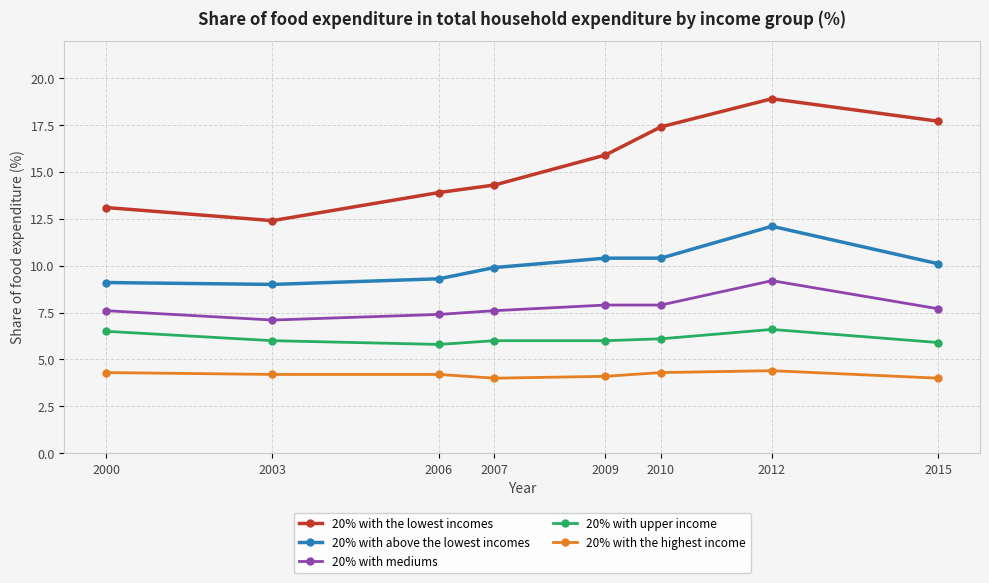

True or false: 20% with above the lowest incomes and 20% with the highest income cross at least once.

False